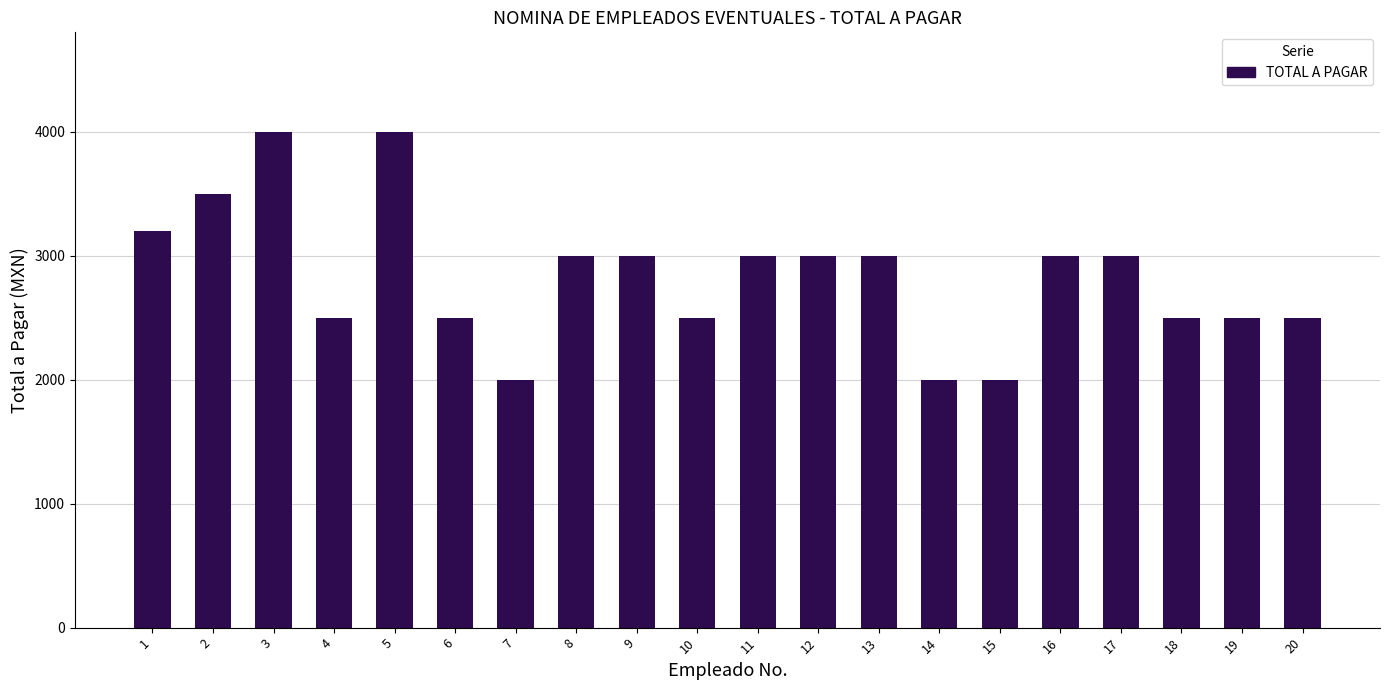

Reading left to right, what are all the values shown in this chart?

1=3200	2=3500	3=4000	4=2500	5=4000	6=2500	7=2000	8=3000	9=3000	10=2500	11=3000	12=3000	13=3000	14=2000	15=2000	16=3000	17=3000	18=2500	19=2500	20=2500